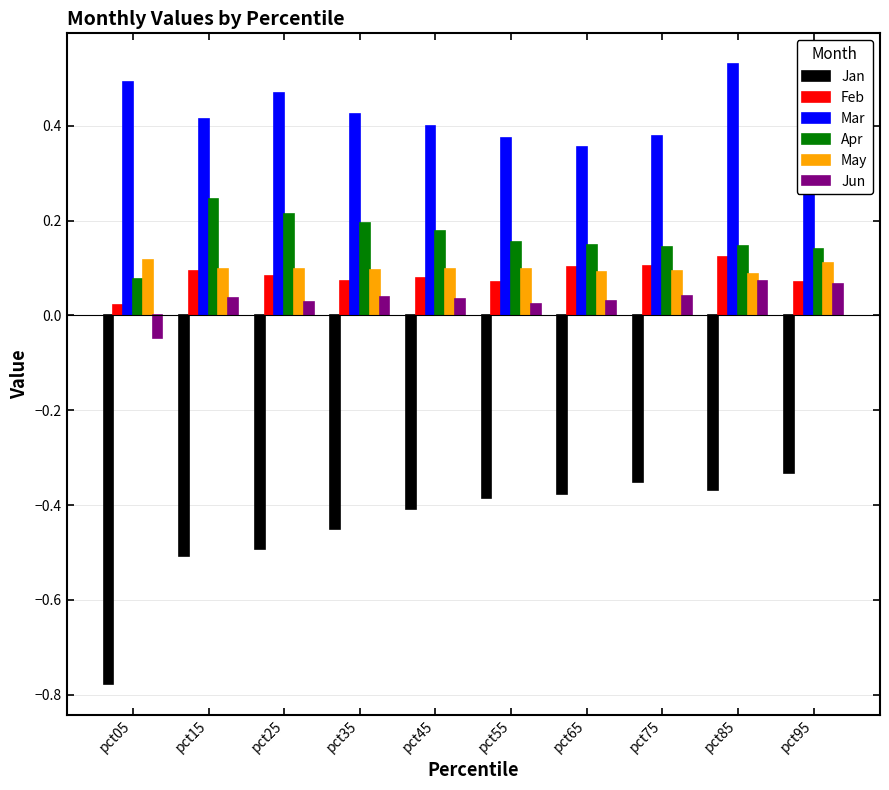

What is the difference between the highest and lowest values at pct05?

1.3